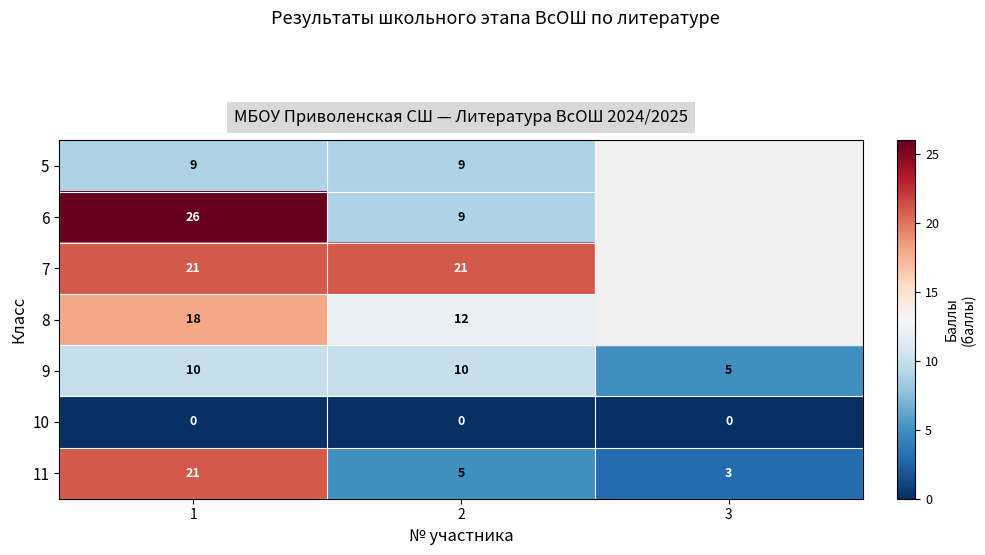

How many data points does each series have?

3